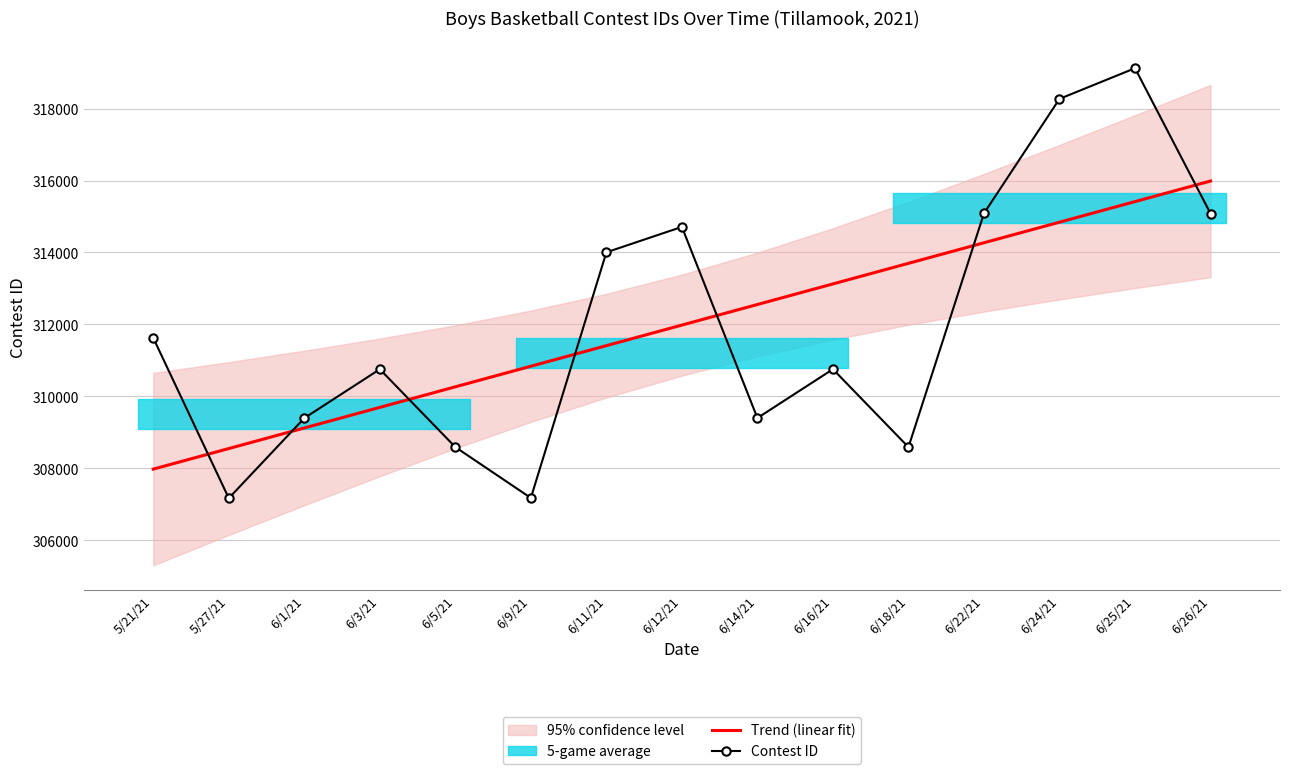

True or false: Contest ID and Trend (linear fit) intersect in this chart.

True